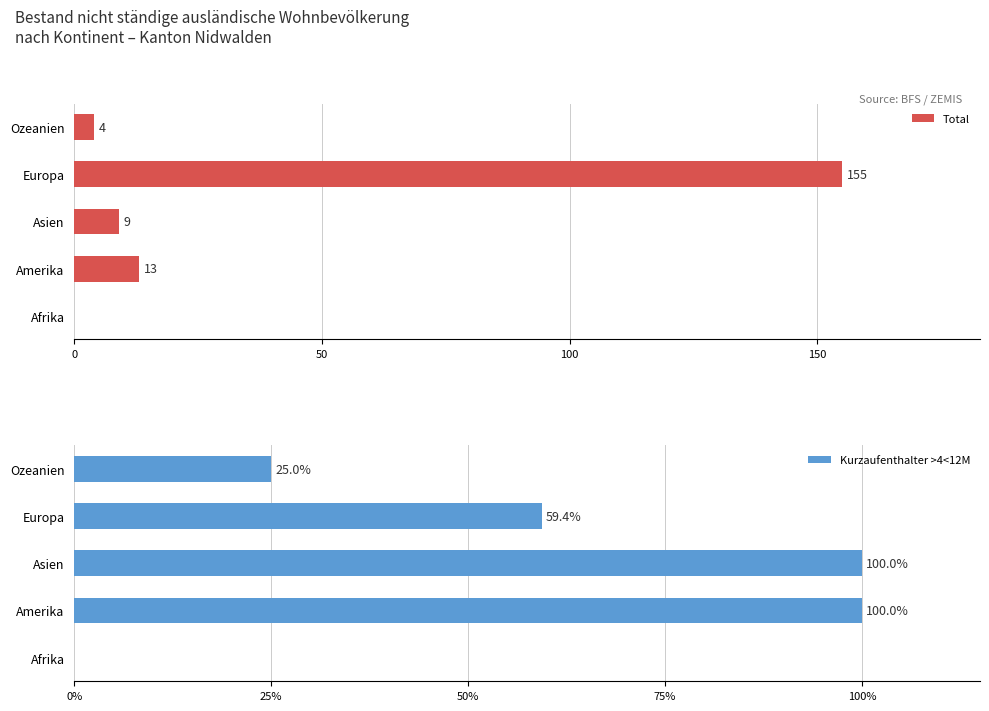

Which category has the highest value in the Total series?

Europa